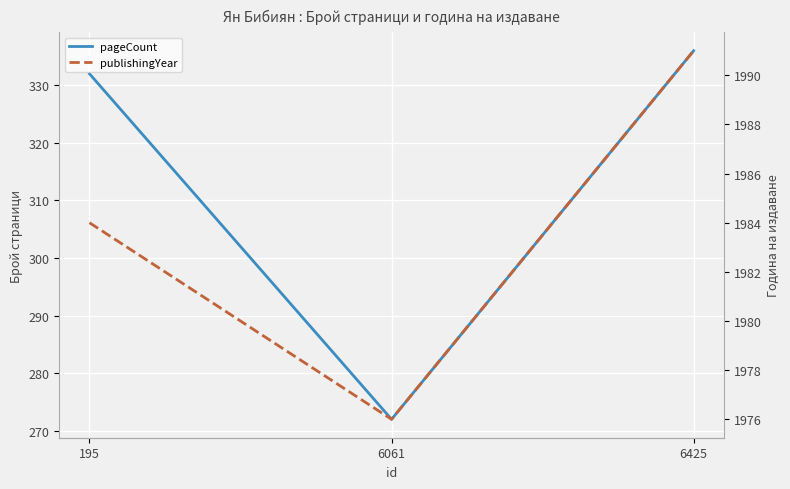

What is the difference between the highest and lowest values at 6061?

1704